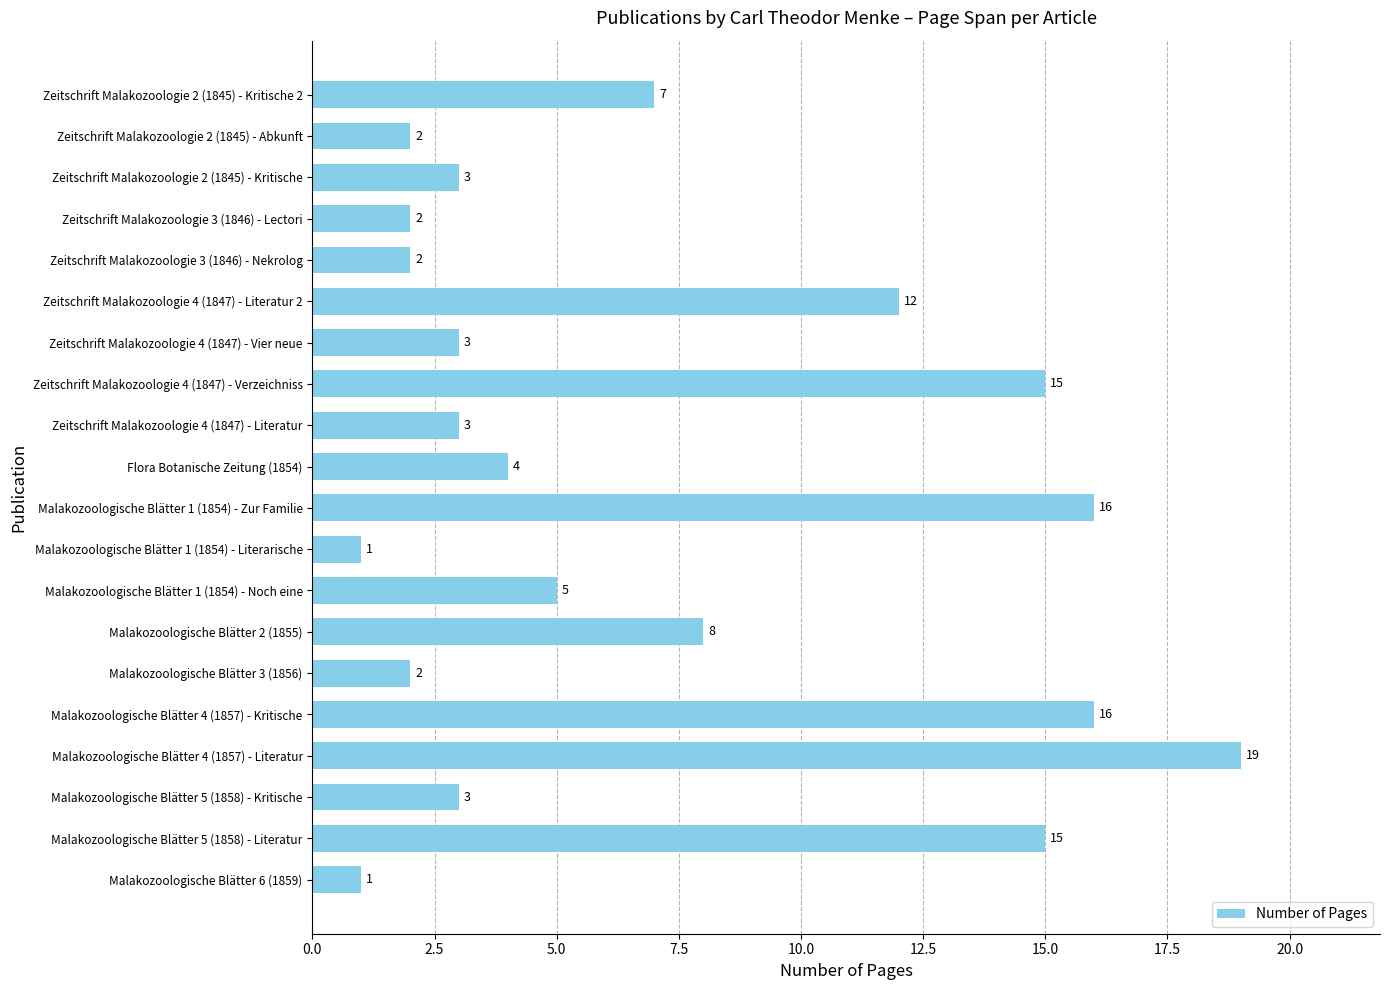

How many values are below 4?

10